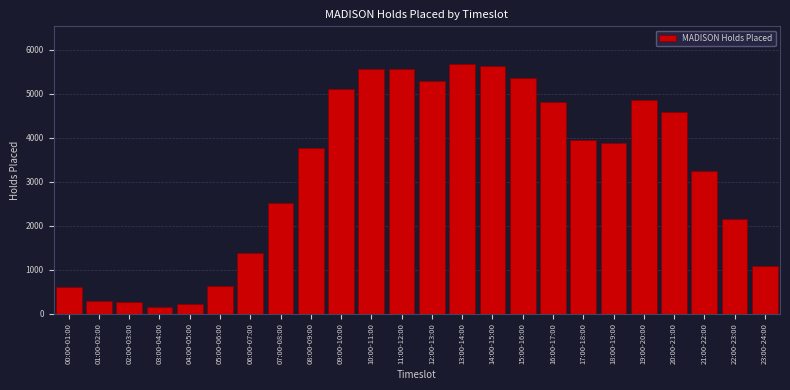

The value at 14:00-15:00 is 7959. True or false?

False